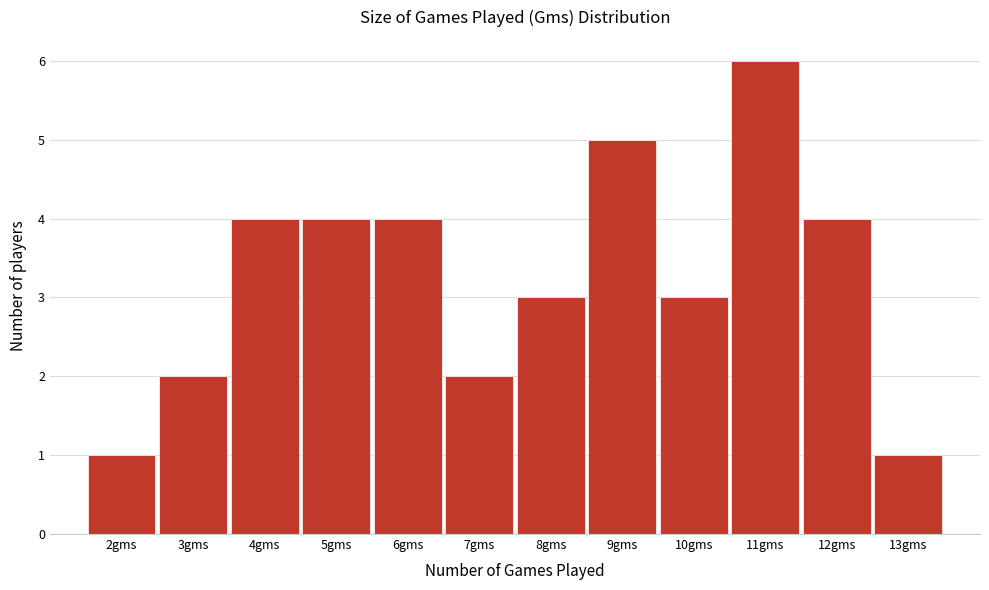

How tall is the bar that spans 7.5 to 8.5 on the x-axis? The values are not printed on the chart, so give them approximately, as read against the axis.

3